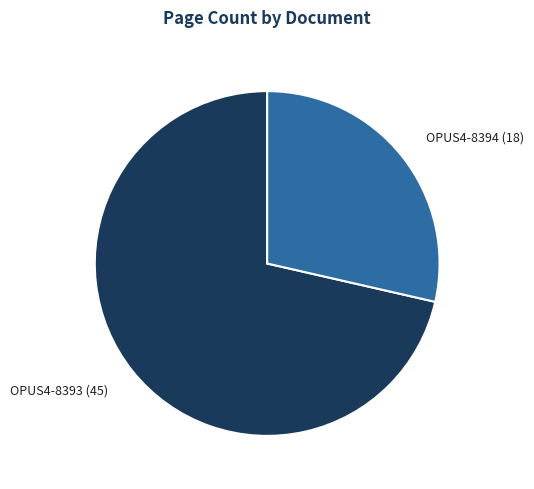

Is it true that OPUS4-8394 is 29% of the pie?

True